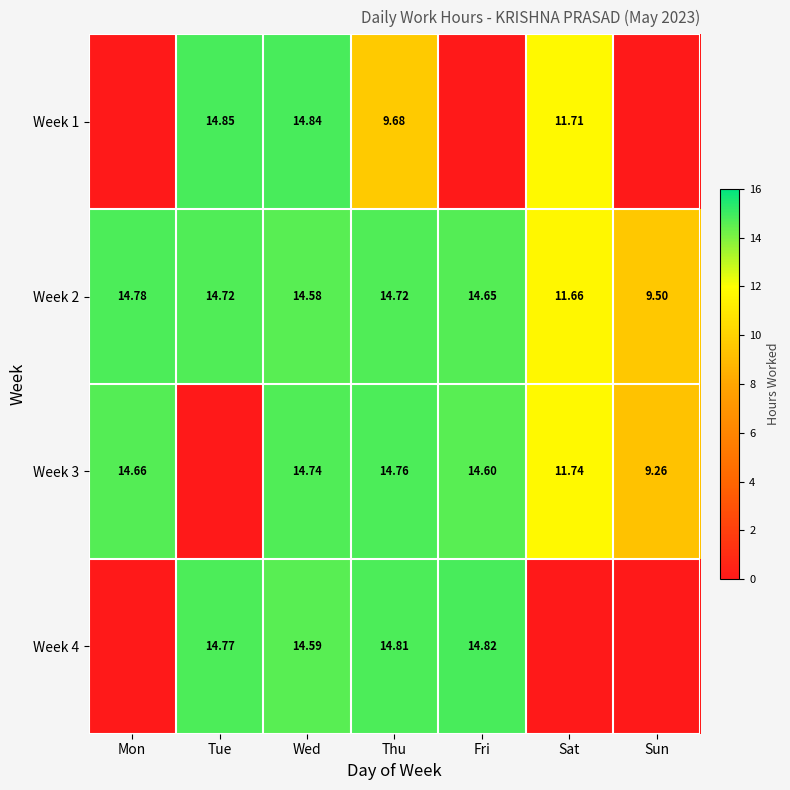

Which category has the highest value in the Week 2 series?

Mon